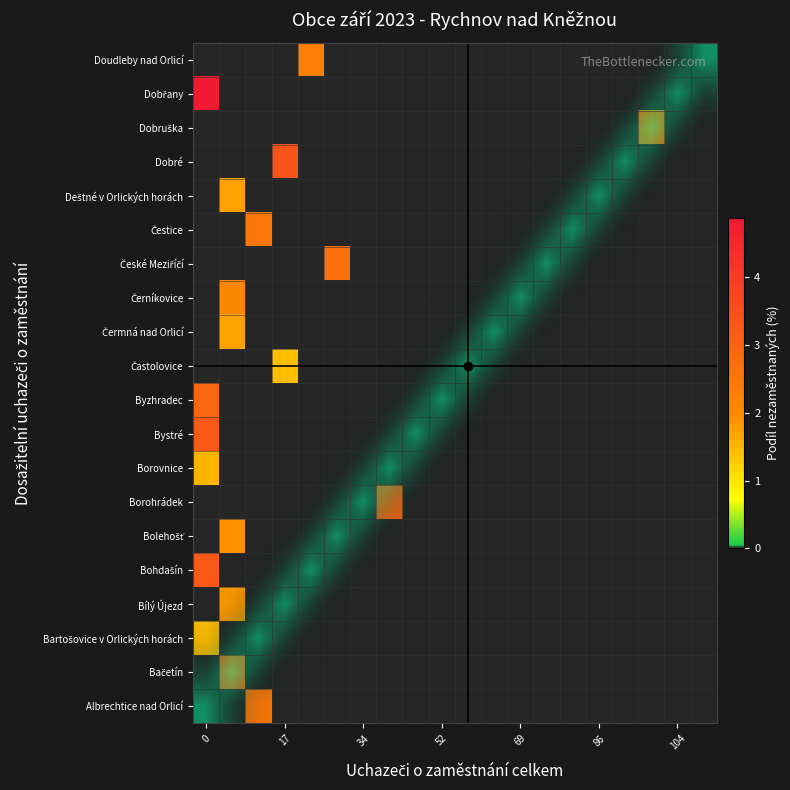

What is the difference between the maximum and minimum values in the Byzhradec series?

1.0